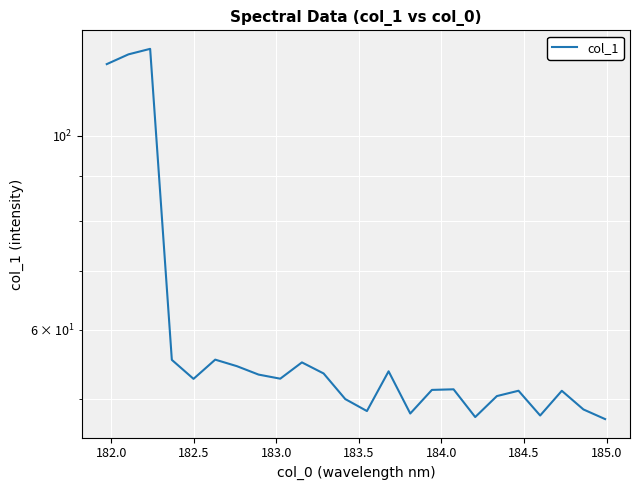

What is the average value?

60.4